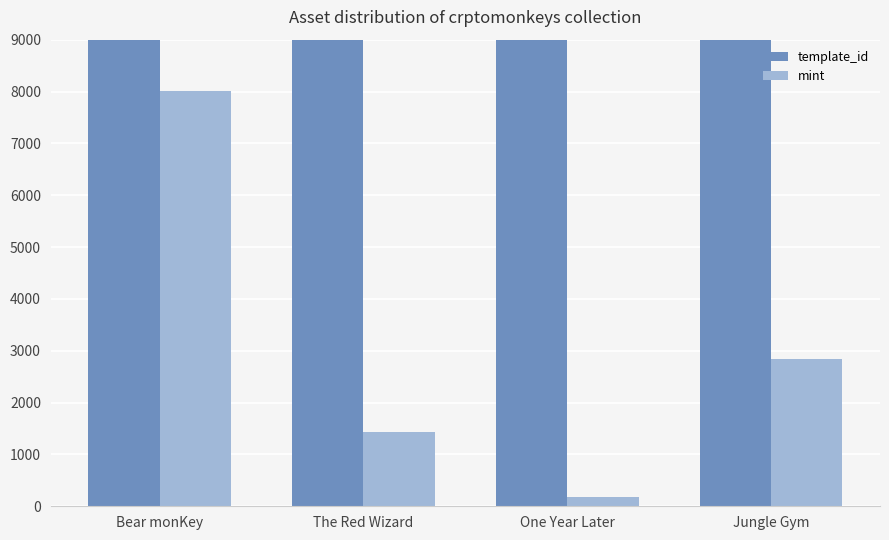

What is the minimum value shown in the chart?

187